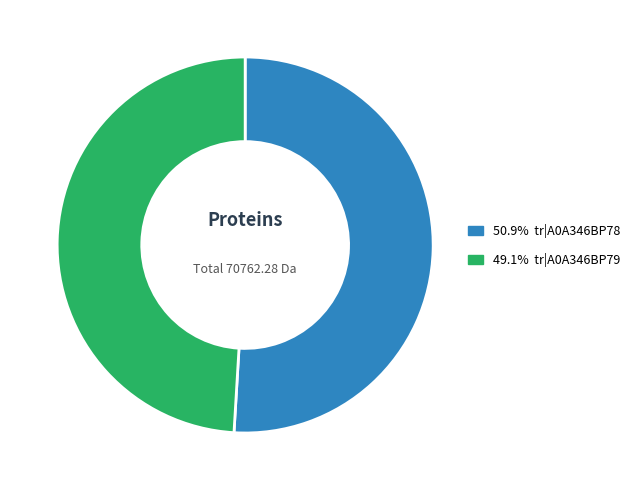

Is there any slice that represents more than half of the pie?

Yes